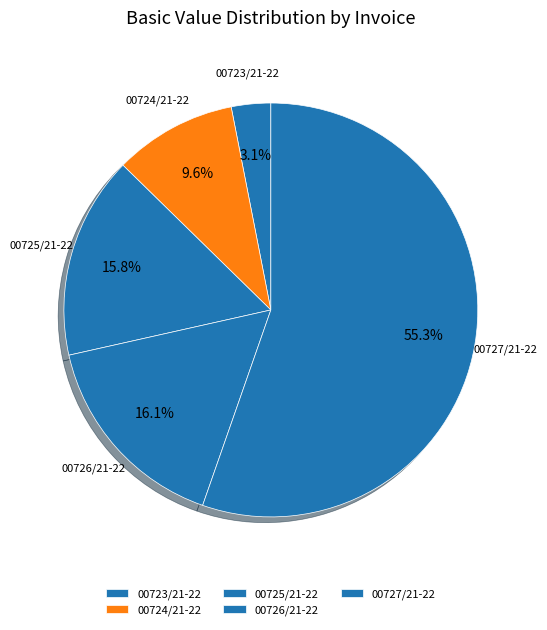

Is 00727/21-22 the majority of the pie?

Yes